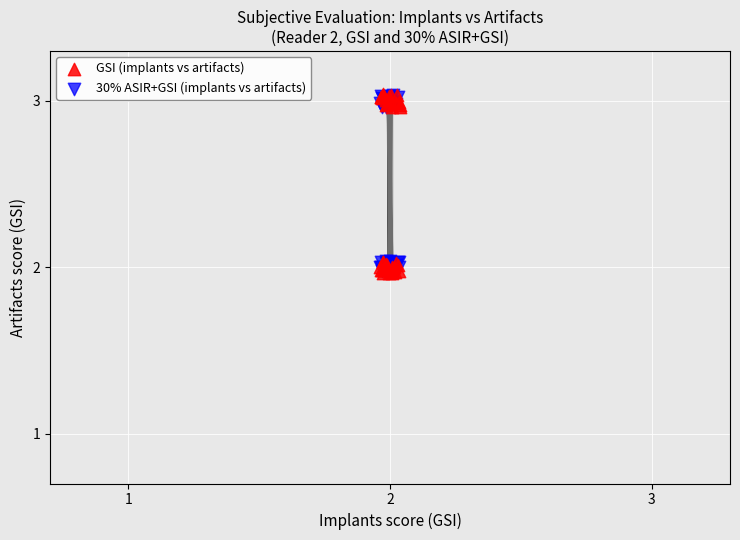

Which series has the largest Y range (max minus min)?

GSI (implants vs artifacts)